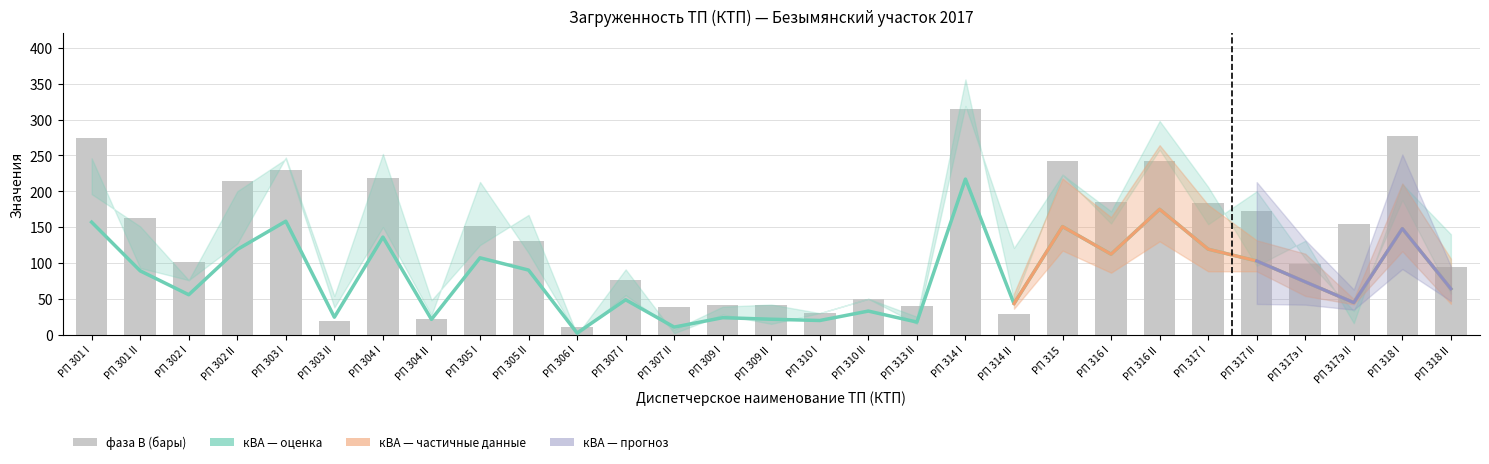

Which category has the highest value across all series?

РП 314 I